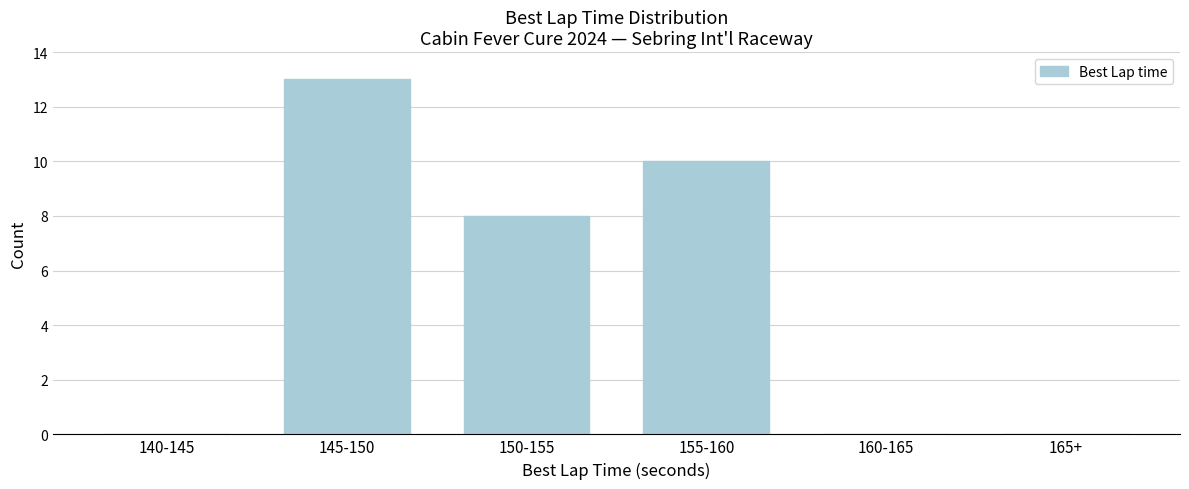

Reading right to left, list all the values displayed in this chart.

165+=0	160-165=0	155-160=10	150-155=8	145-150=13	140-145=0